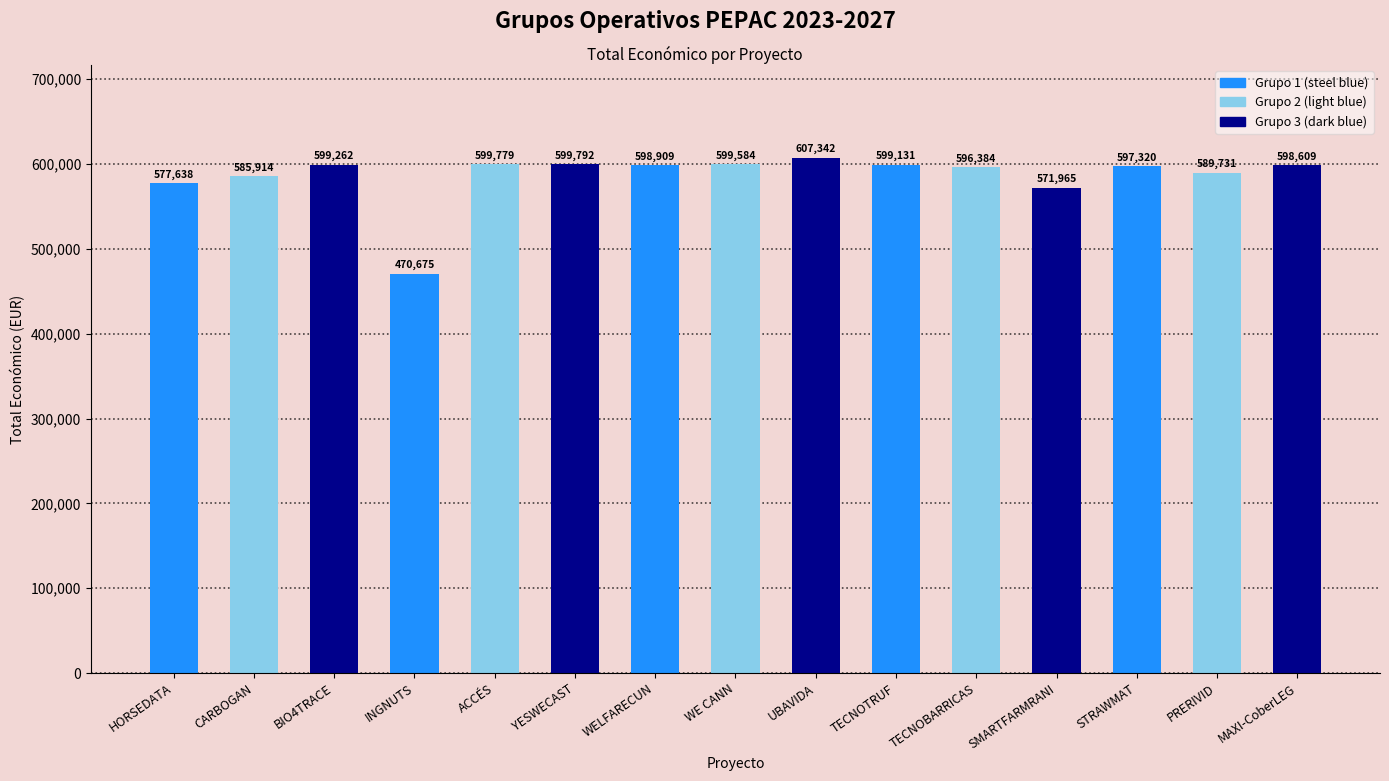

What is the sum of the values at PRERIVID and CARBOGAN?

1175645